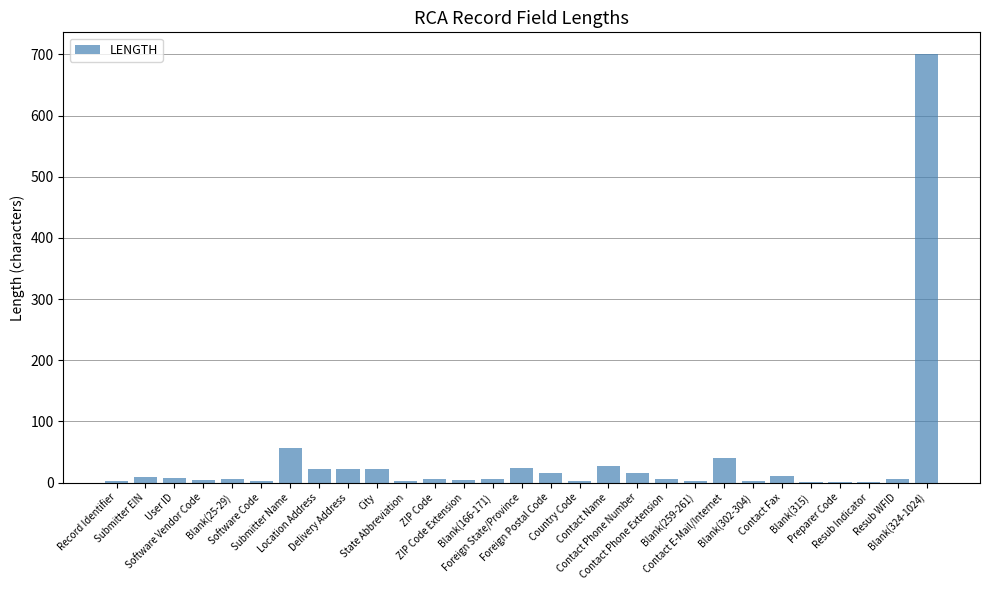

What is the change in value from Location Address to Contact Phone Number?

-7